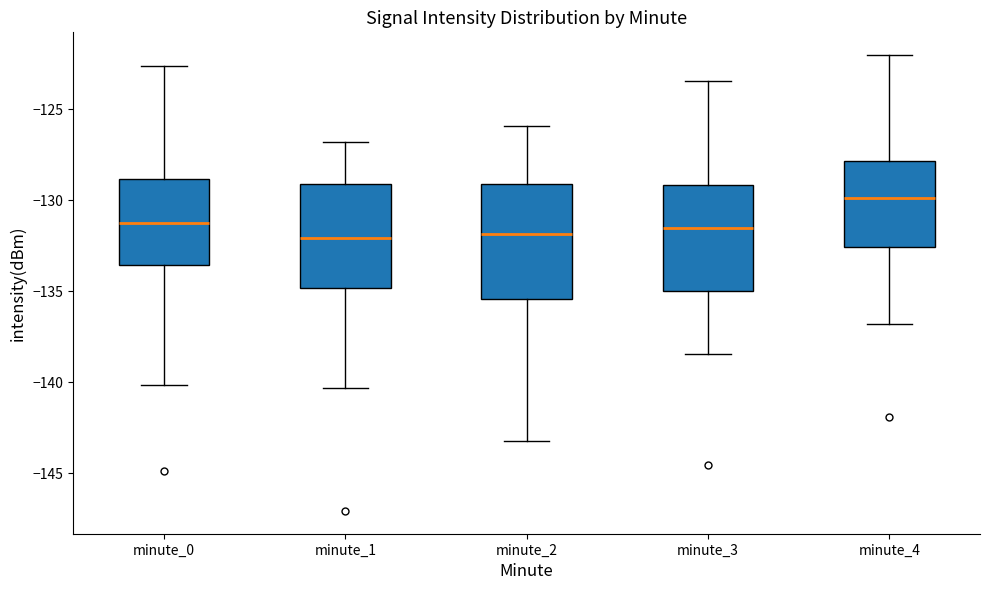

Reading left to right, transcribe this box plot: for each box, give where its median line is, the range the box spans, and where its two whiskers end, as read against the y-axis. The values are not printed on the chart, so give them approximately, as read against the axis.

minute_0: median -131.5, box -133.5 to -129.0, whiskers -140.0 to -122.5
minute_1: median -132.0, box -135.0 to -129.0, whiskers -140.5 to -127.0
minute_2: median -132.0, box -135.5 to -129.0, whiskers -143.0 to -126.0
minute_3: median -131.5, box -135.0 to -129.0, whiskers -138.5 to -123.5
minute_4: median -130.0, box -132.5 to -128.0, whiskers -137.0 to -122.0